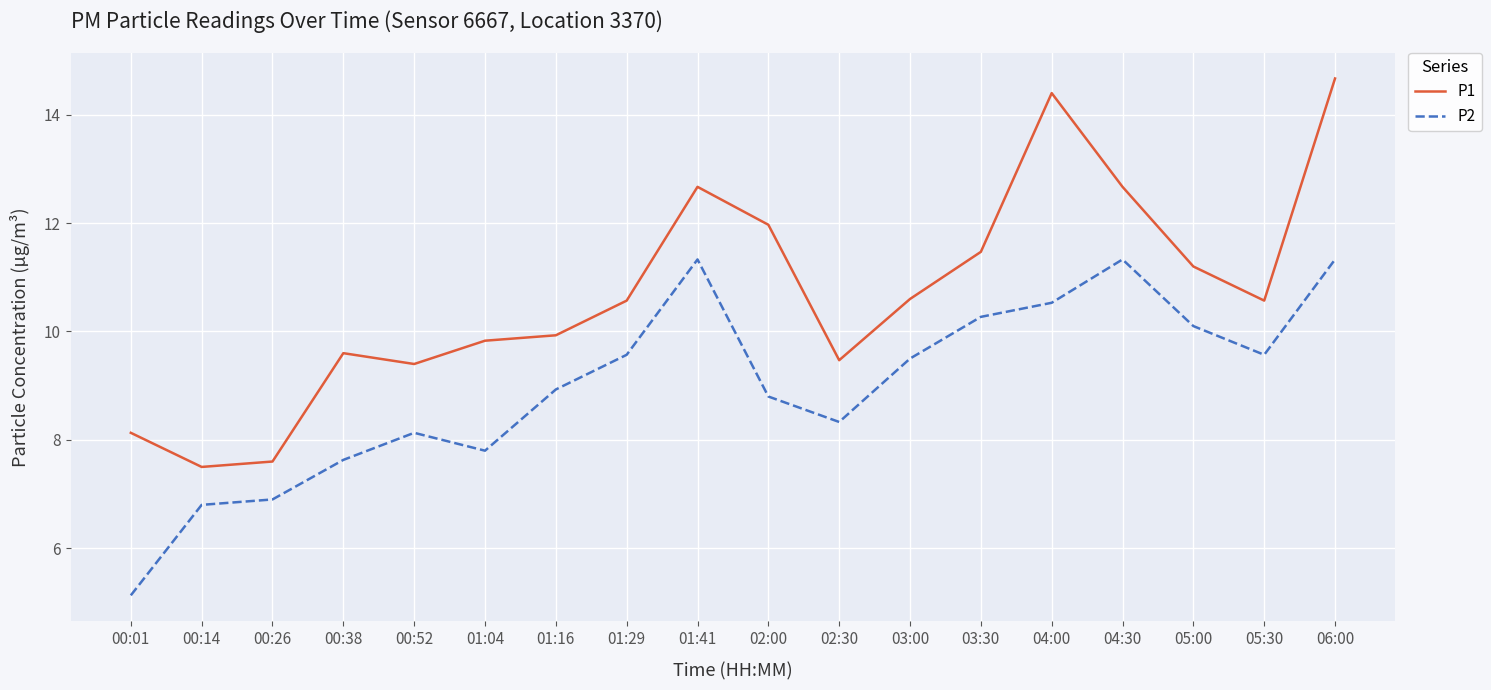

How many lines are shown in the chart?

2